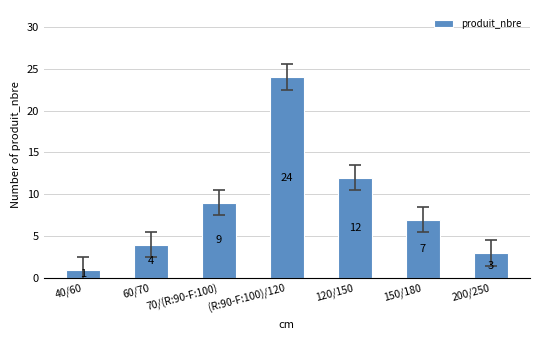

Are the bars grouped side by side (vs. stacked)?

No